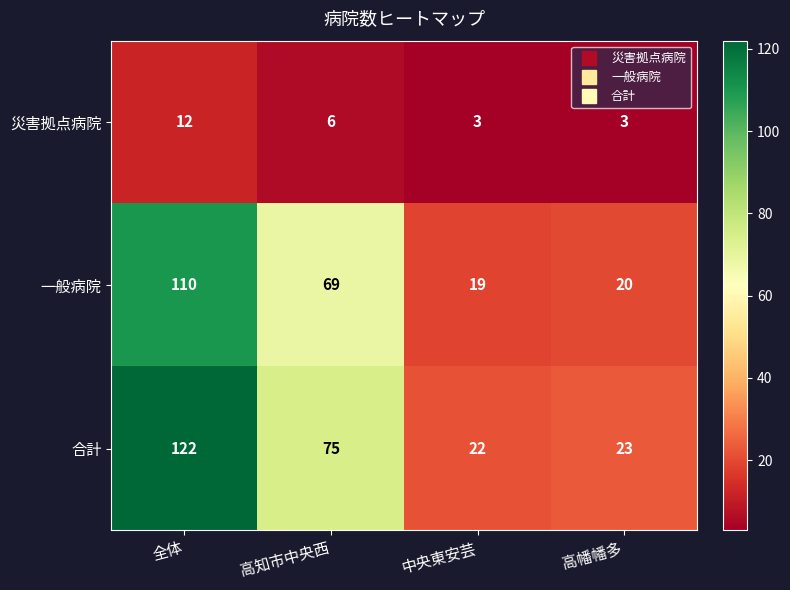

Is the value of 合計 at 中央東安芸 greater than the value of 災害拠点病院 at 中央東安芸?

Yes